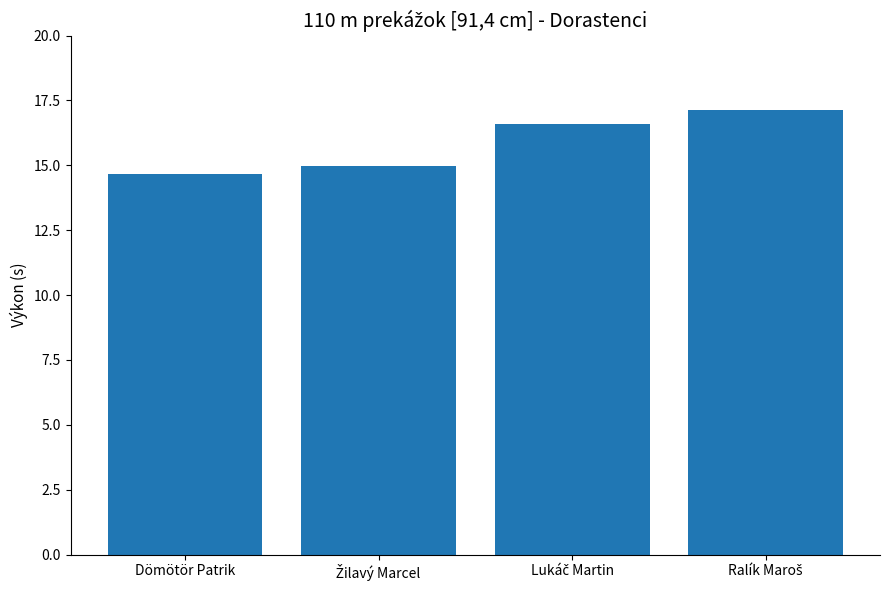

What is the value of the 1st bar from the left?

14.7